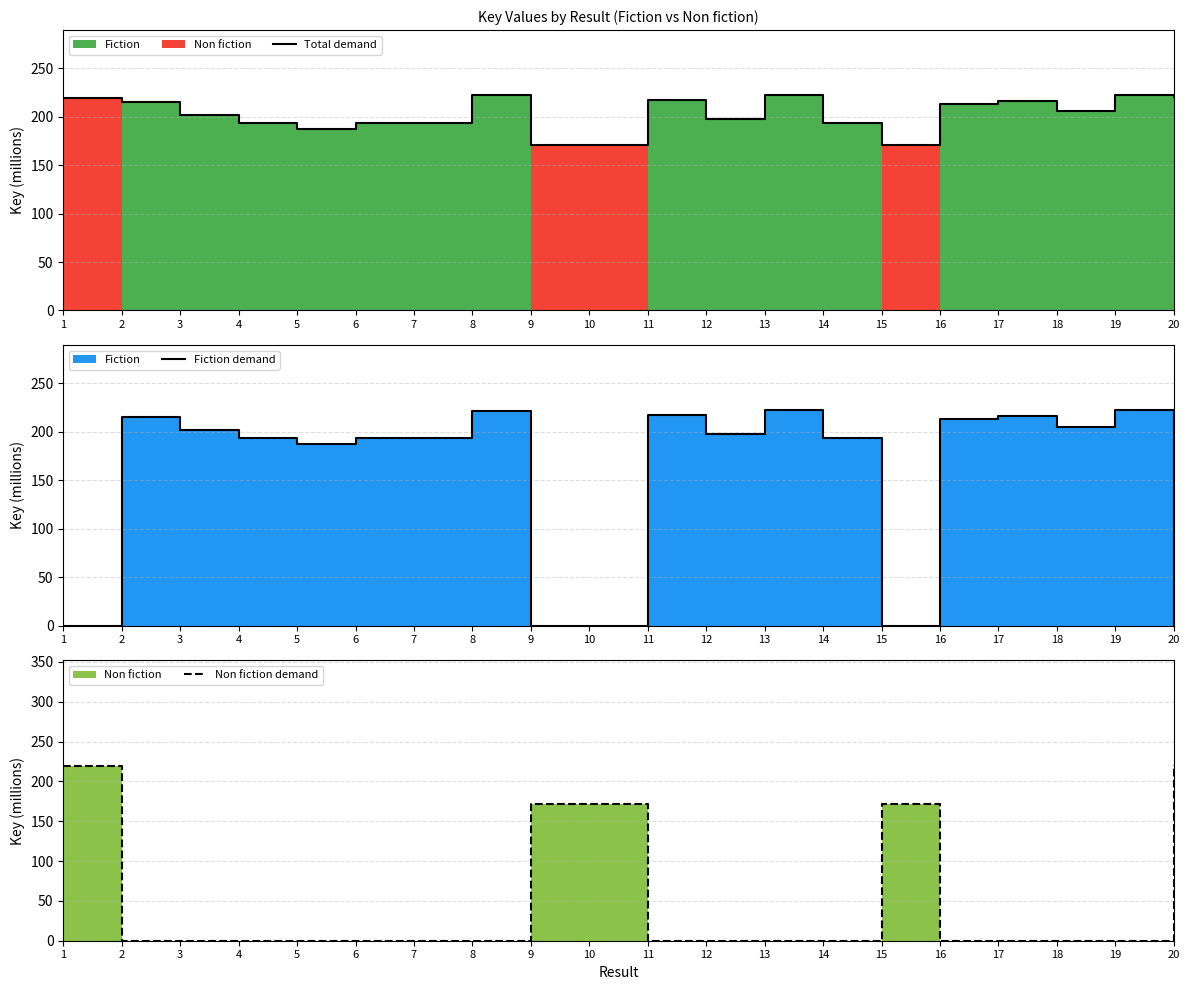

At 18, list the series in order from smallest to largest.

Non fiction demand, Total demand, Fiction demand